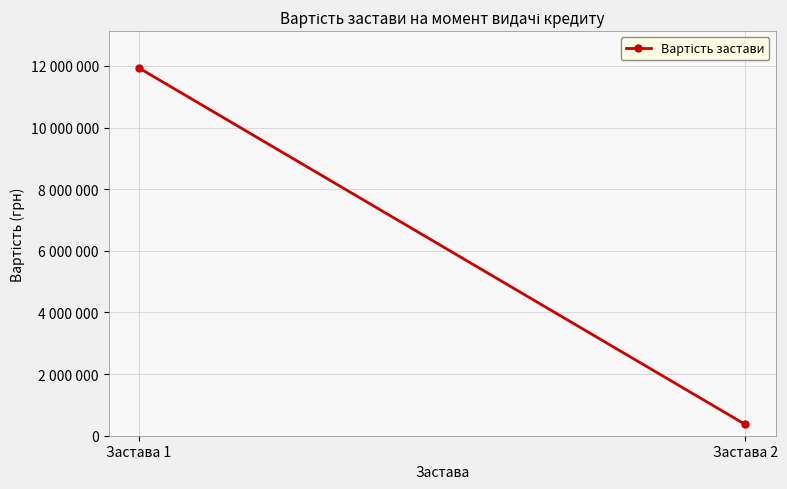

How many categories are shown in the chart?

2